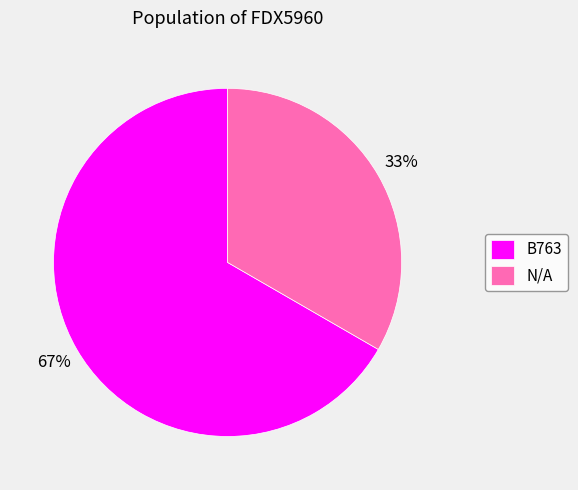

How many slices are in this pie chart?

2